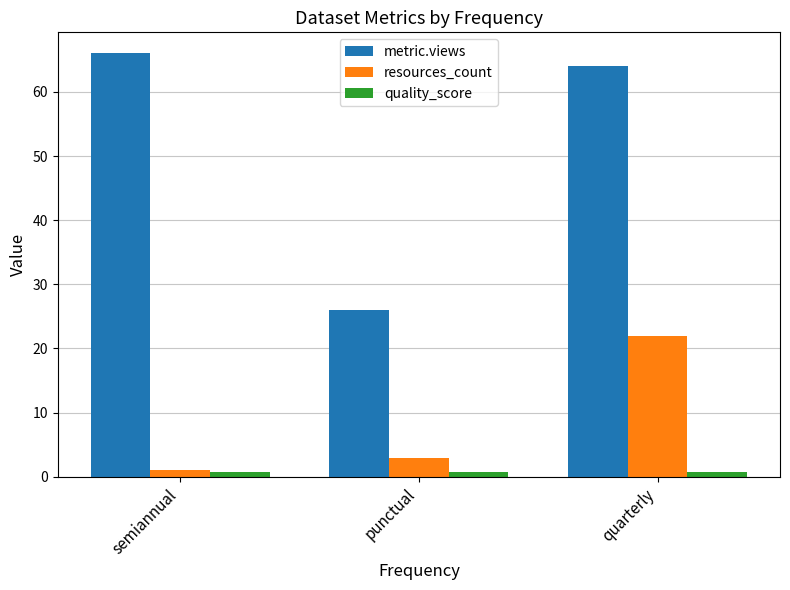

What is the spread (max minus min) of values at punctual?

25.3